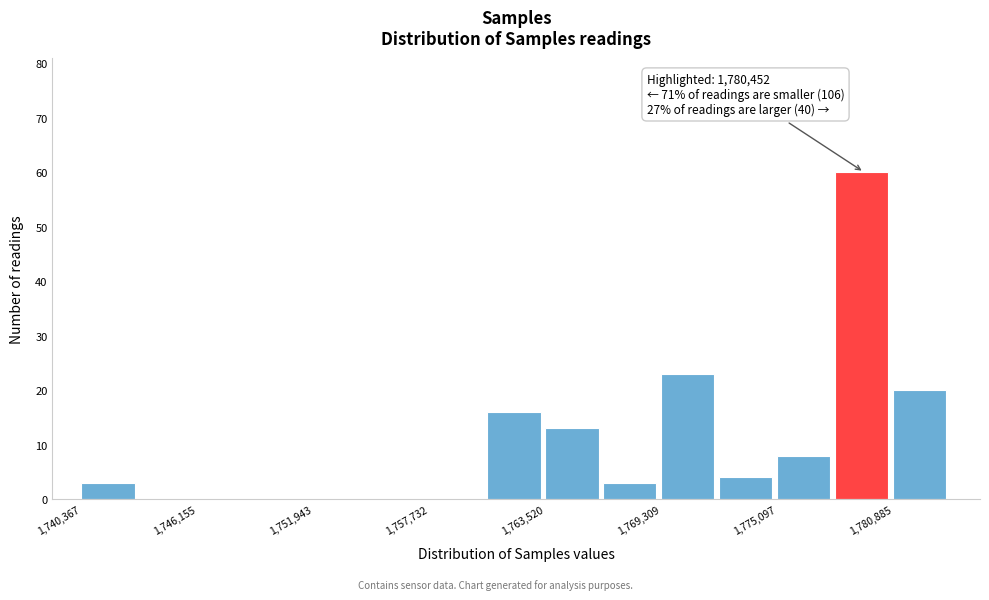

Around what value on the x-axis is the tallest bar? Give the approximate position of its centre, as read against the axis.

1779000